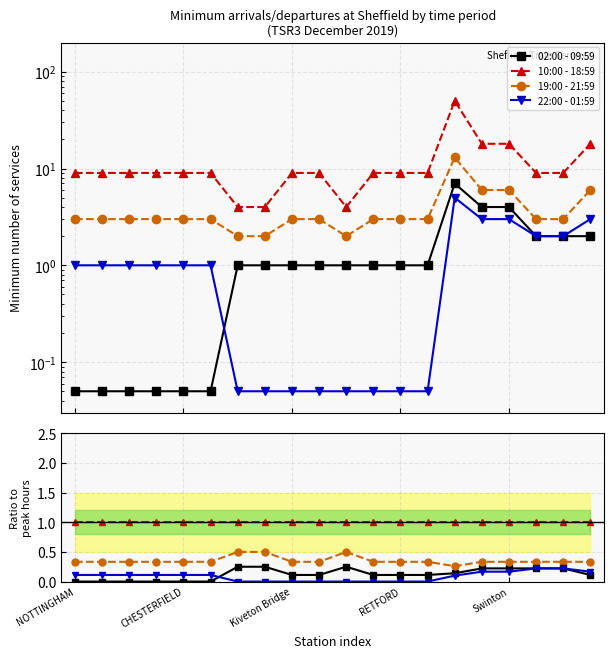

What is the label of the 4th point from the left?

RETFORD